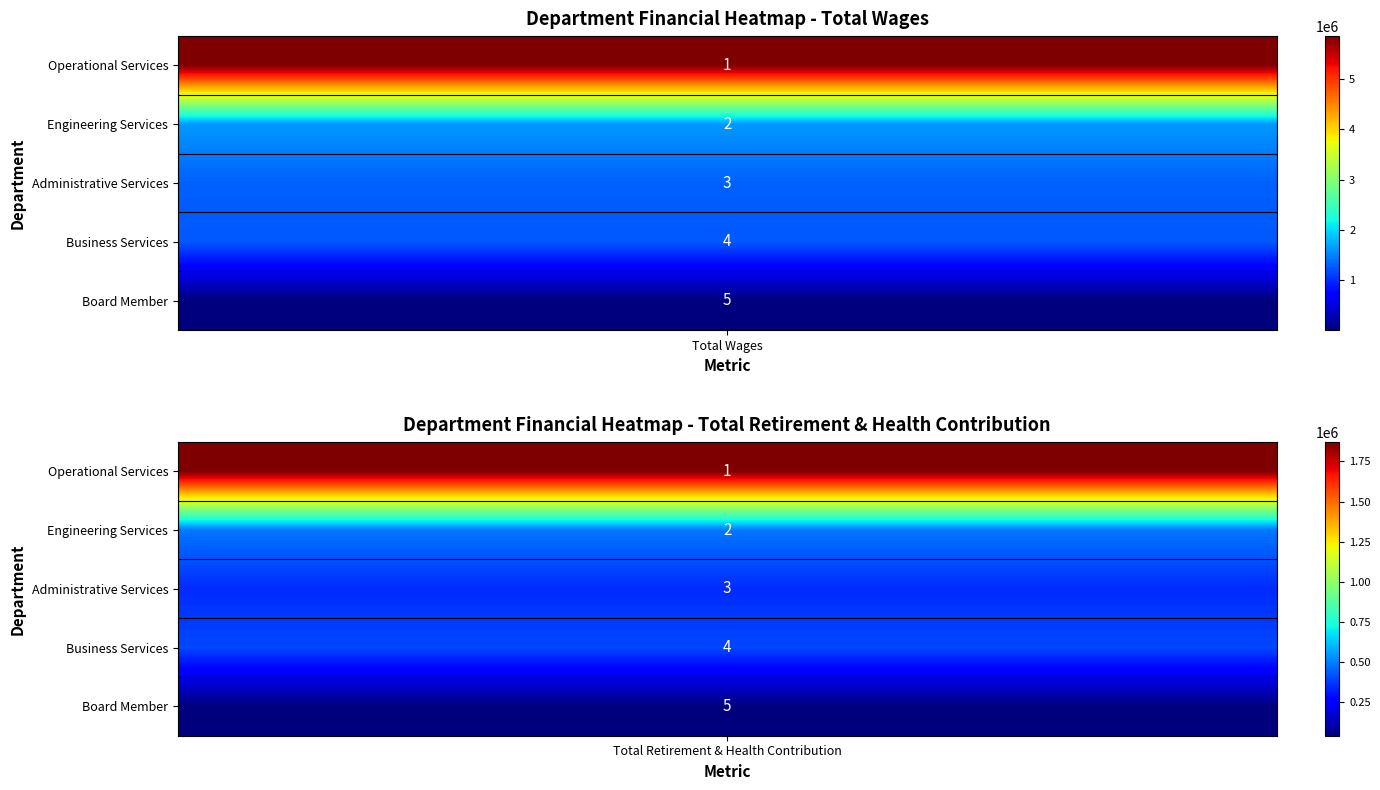

True or false: Operational Services has a value of 5856851 at 0.

True